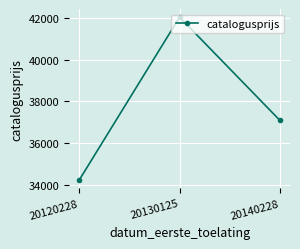

Reading right to left, transcribe all the data shown in this chart.

37095	42029	34245